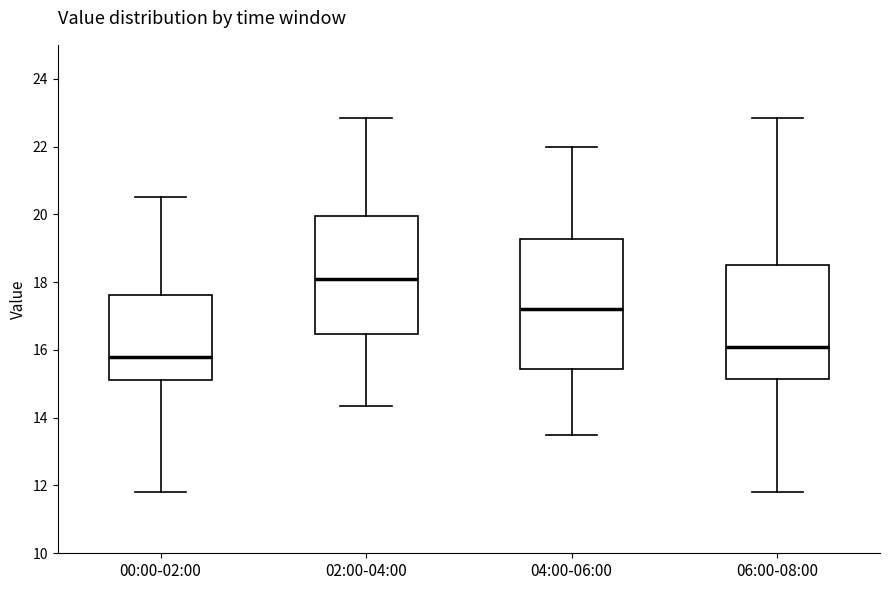

Where does the upper whisker of the box for 02:00-04:00 end on the y-axis? The values are not printed on the chart, so give them approximately, as read against the axis.

22.8